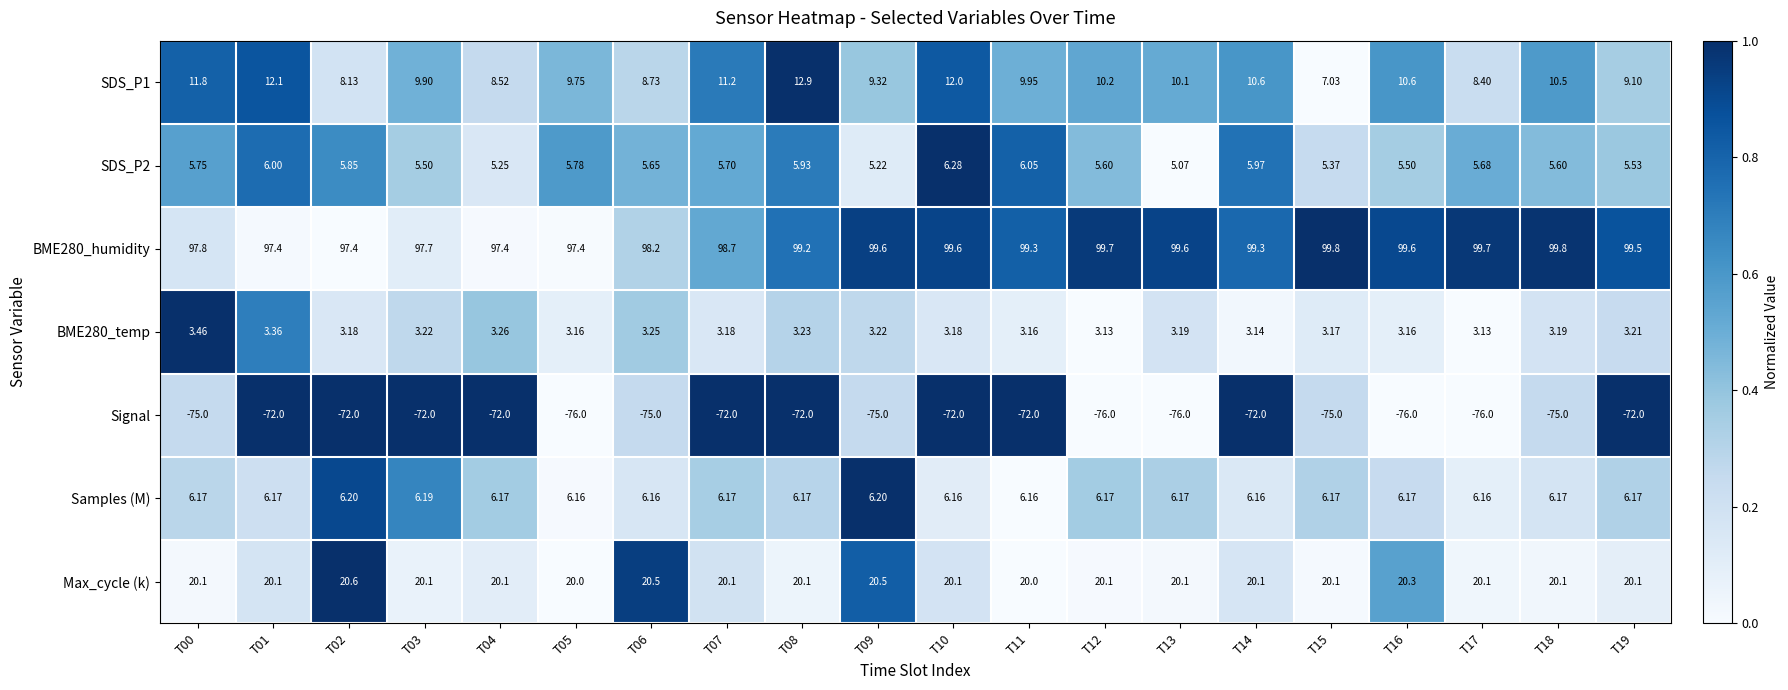

What is the maximum value shown in the chart?

99.8